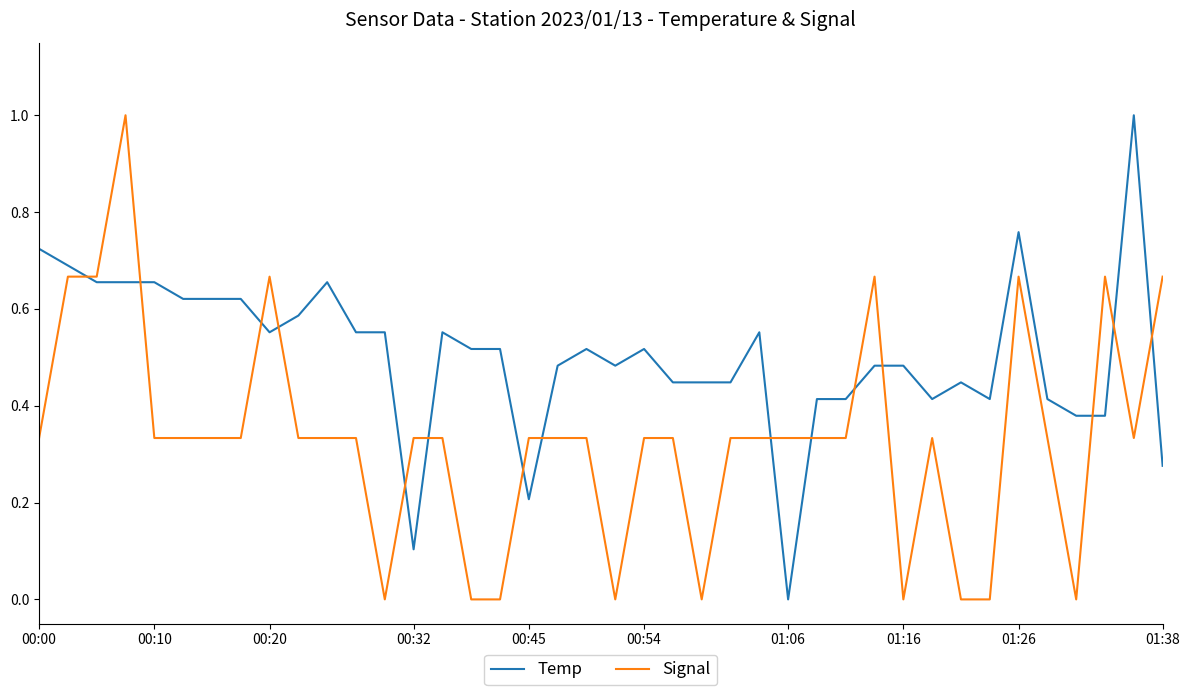

Which series has the largest total across all categories?

Temp